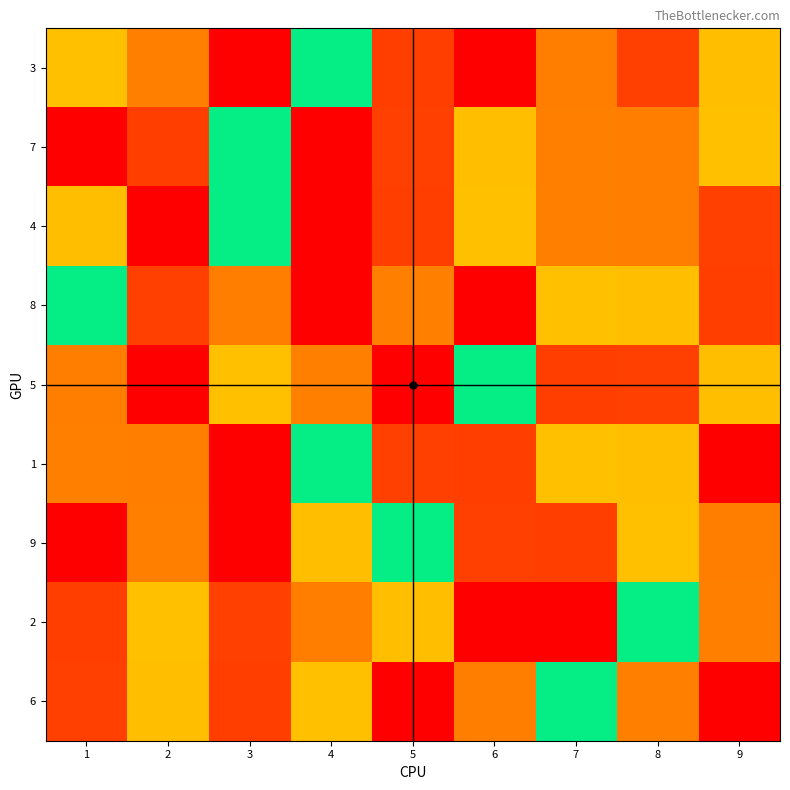

Reading right to left, extract all data points from this chart.

3: 9=6	8=2	7=7	6=1	5=8	4=5	3=9	2=3	1=4
7: 9=4	8=7	7=3	6=6	5=2	4=9	3=5	2=8	1=1
4: 9=2	8=7	7=3	6=4	5=8	4=1	3=5	2=9	1=6
8: 9=8	8=6	7=4	6=9	5=3	4=1	3=7	2=2	1=5
5: 9=6	8=2	7=8	6=5	5=9	4=3	3=4	2=1	1=7
1: 9=1	8=6	7=4	6=8	5=2	4=5	3=9	2=7	1=3
9: 9=7	8=4	7=8	6=2	5=5	4=6	3=1	2=3	1=9
2: 9=3	8=5	7=9	6=1	5=6	4=7	3=2	2=4	1=8
6: 9=9	8=3	7=5	6=7	5=1	4=4	3=8	2=6	1=2